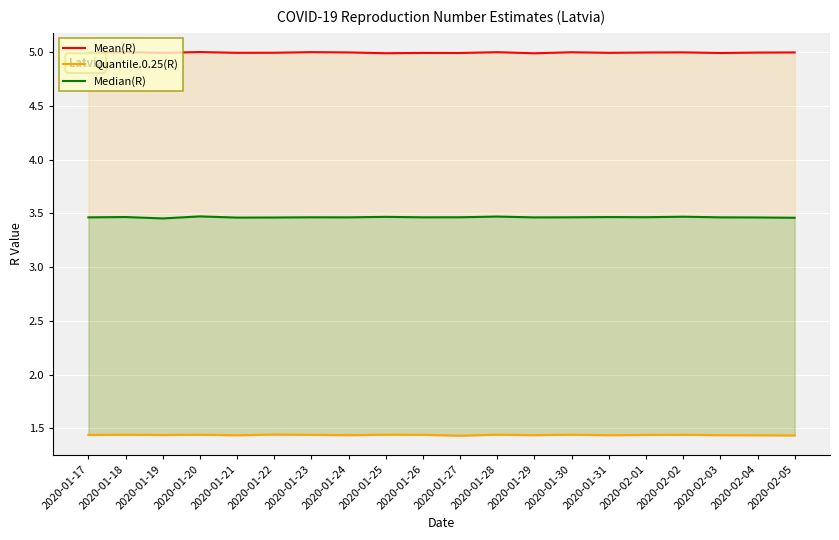

Reading left to right, list all the values displayed in this chart.

Mean(R): 5.0	5.0	5.0	5.0	5.0	5.0	5.0	5.0	5.0	5.0	5.0	5.0	5.0	5.0	5.0	5.0	5.0	5.0	5.0	5.0
Quantile.0.25(R): 1.4	1.4	1.4	1.4	1.4	1.4	1.4	1.4	1.4	1.4	1.4	1.4	1.4	1.4	1.4	1.4	1.4	1.4	1.4	1.4
Median(R): 3.5	3.5	3.5	3.5	3.5	3.5	3.5	3.5	3.5	3.5	3.5	3.5	3.5	3.5	3.5	3.5	3.5	3.5	3.5	3.5